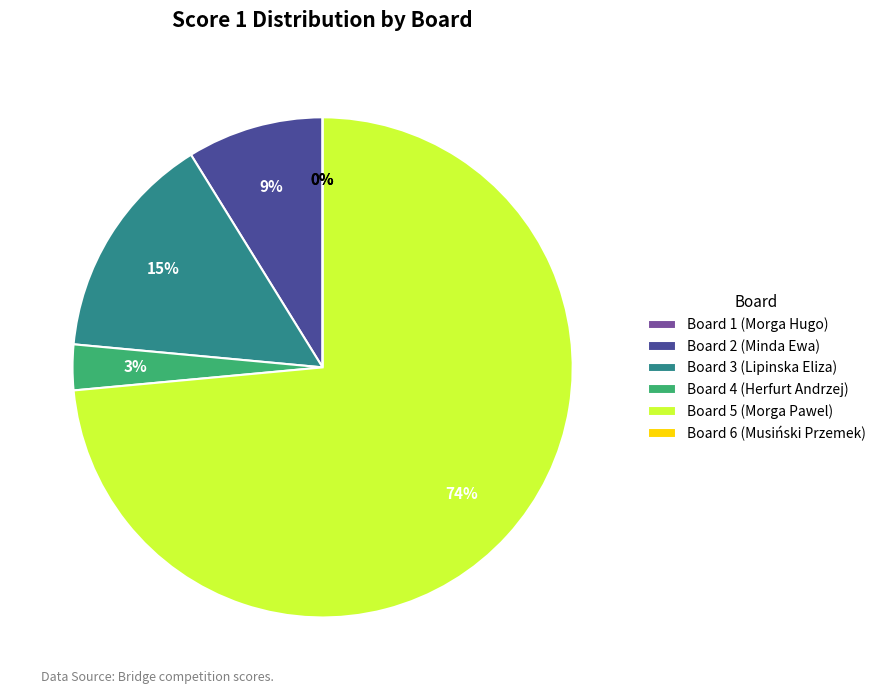

How many segments does this pie chart have?

6